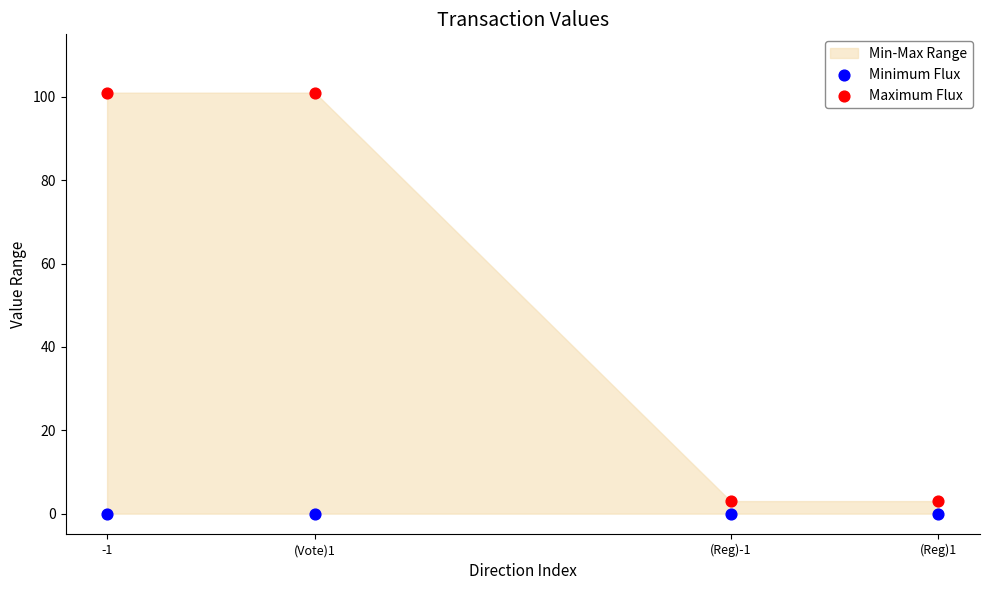

Across all data points, what is the average Y value?

26.0